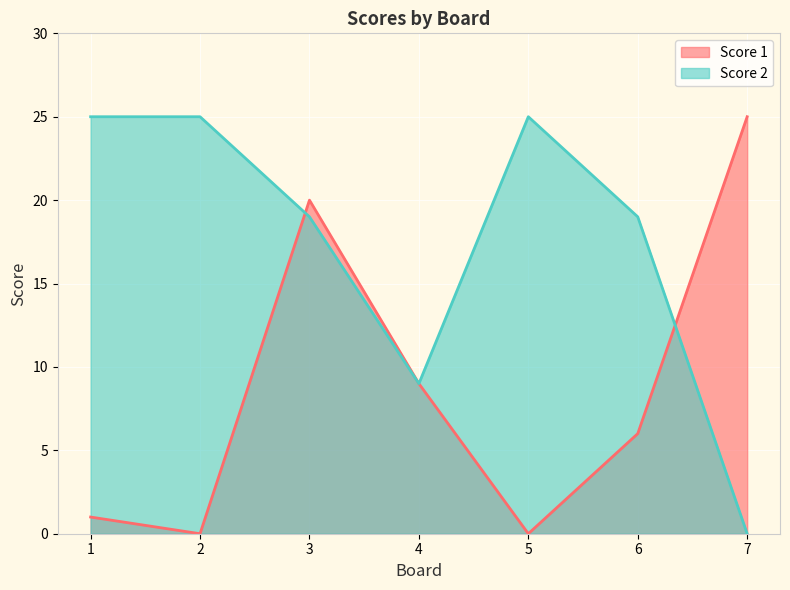

True or false: Score 1 has more than 0 interior local peaks.

True